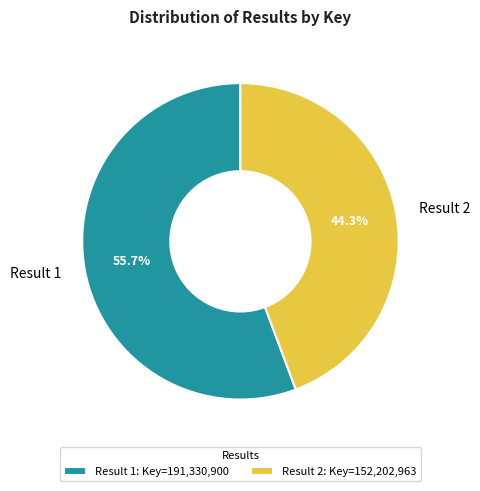

Between Result 2 and Result 1, which is larger?

Result 1